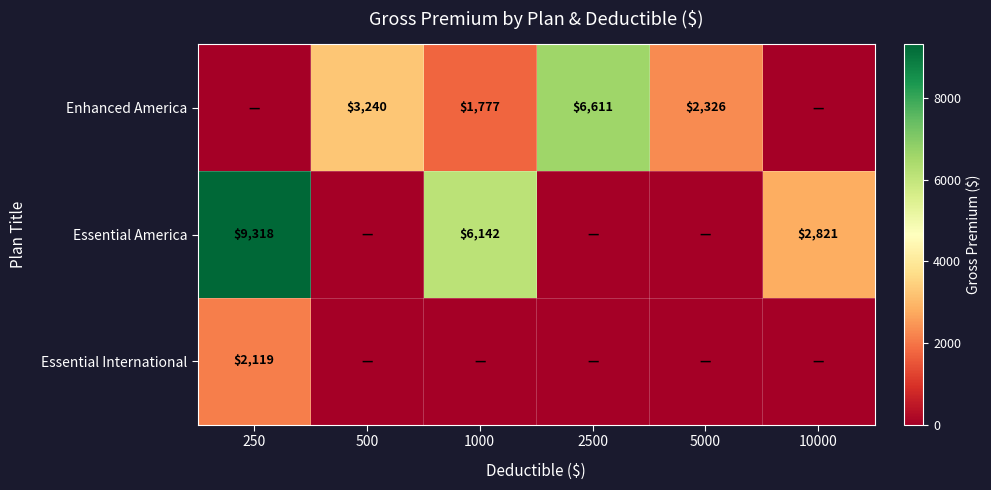

The Essential America series shows 2821 at 10000. True or false?

True